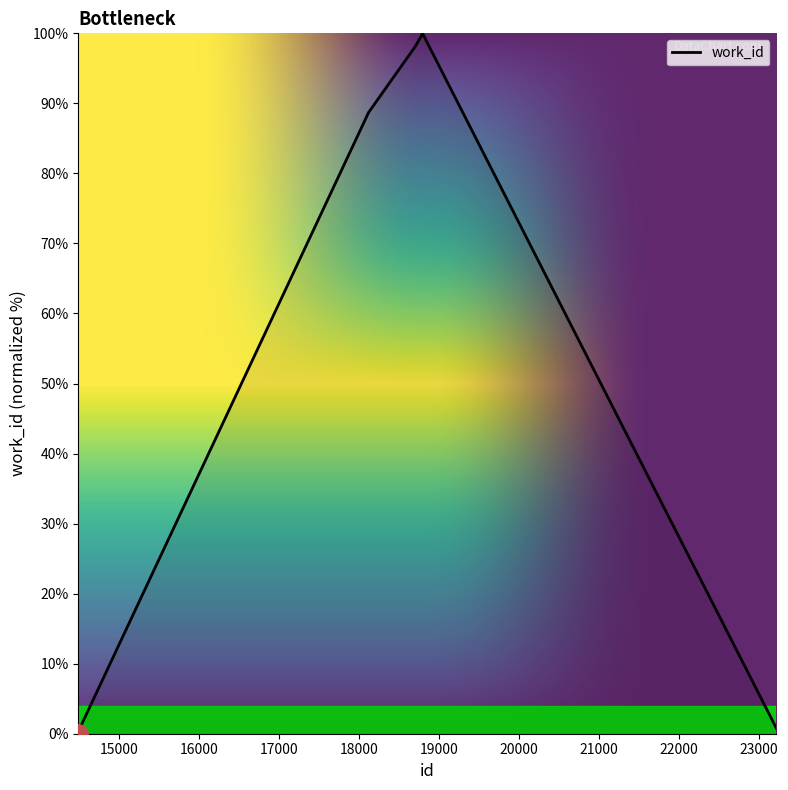

What is the difference between the maximum and minimum values?

100.0